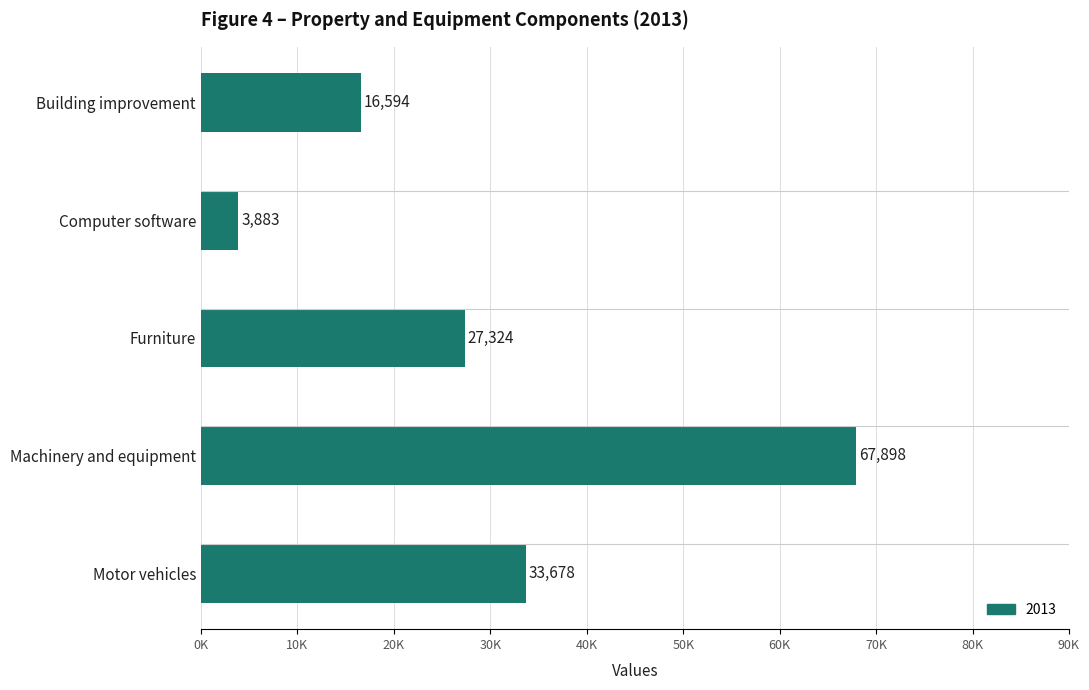

What is the average value?

29875